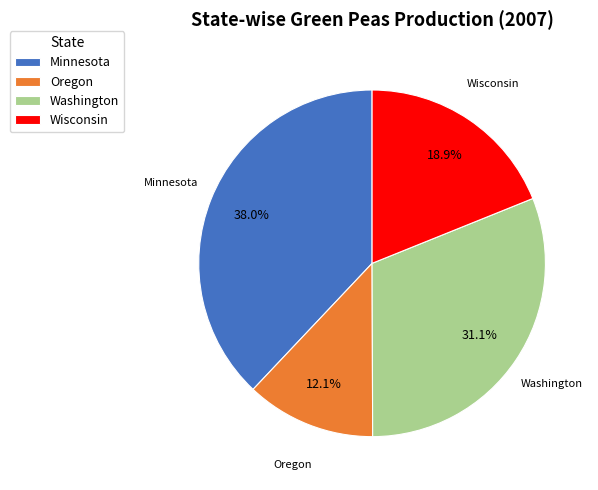

The Wisconsin slice represents 35% of the pie. True or false?

False